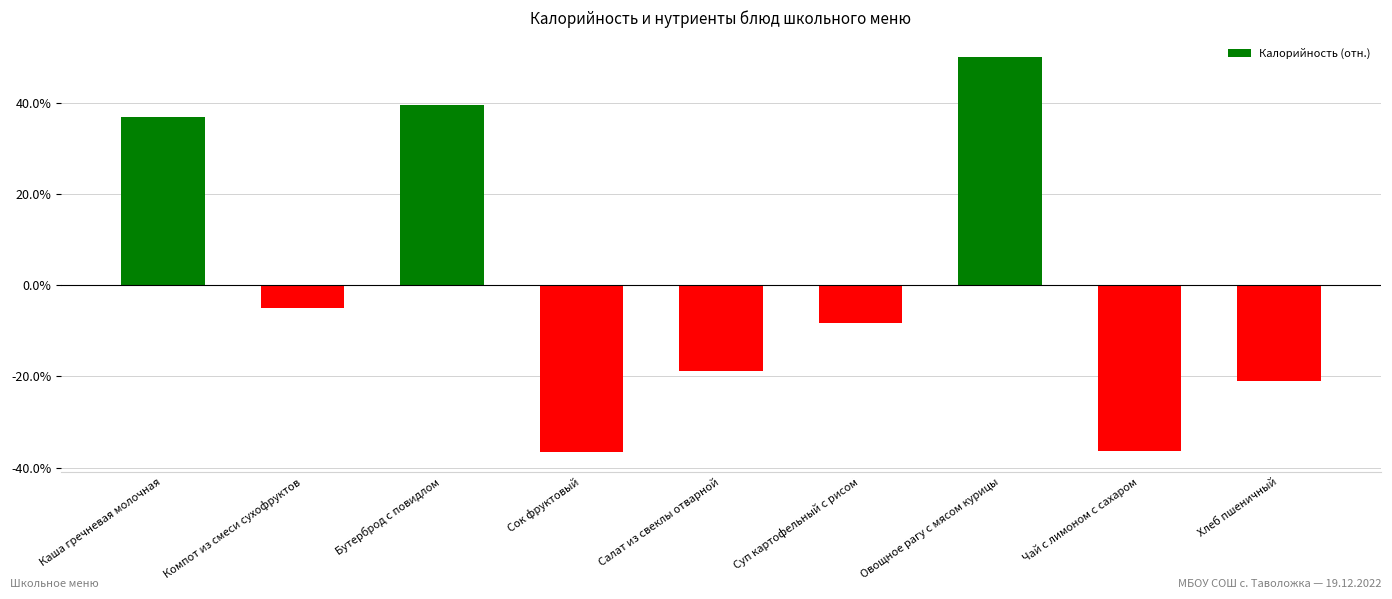

What is the label of the 9th bar from the left?

Хлеб пшеничный